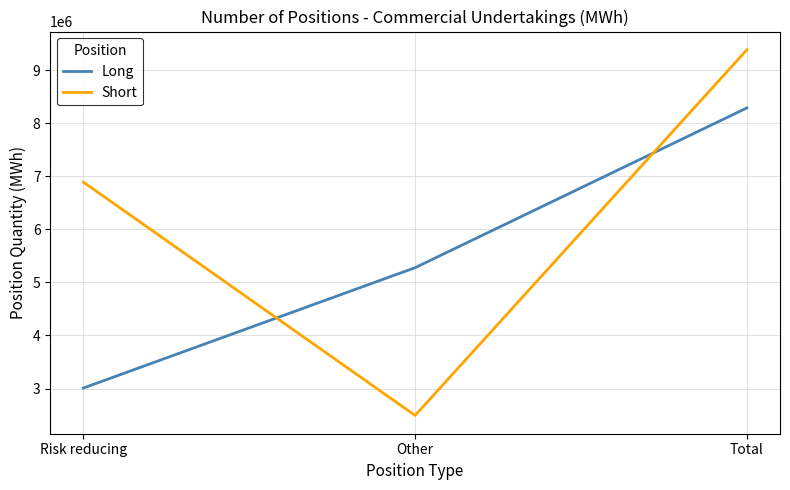

What is the average value of the Long series?

5523639